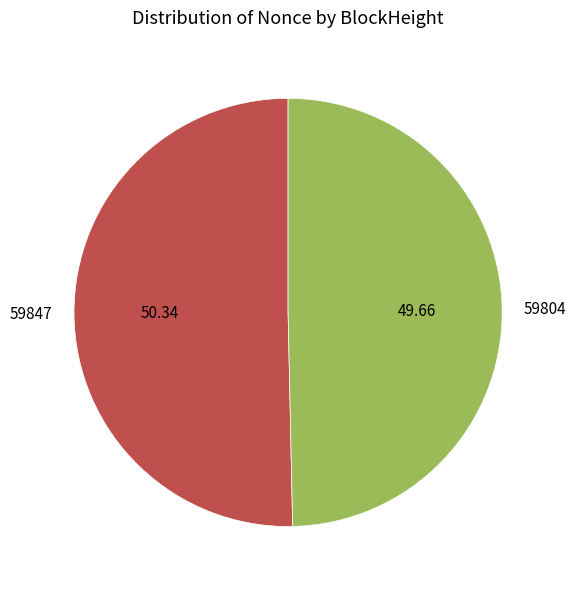

How many slices are in this pie chart?

2